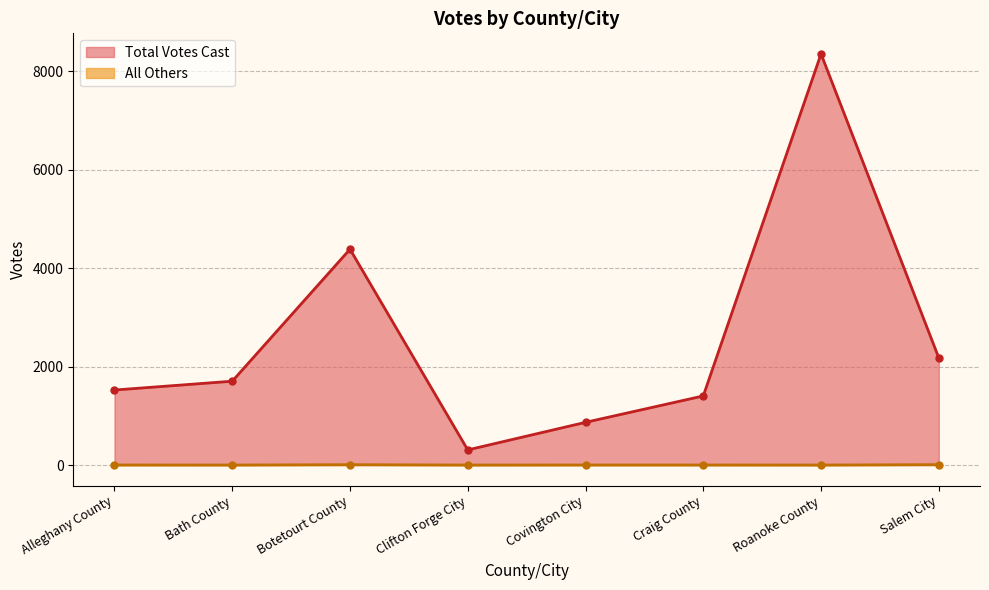

Which series has the largest total across all categories?

Total Votes Cast